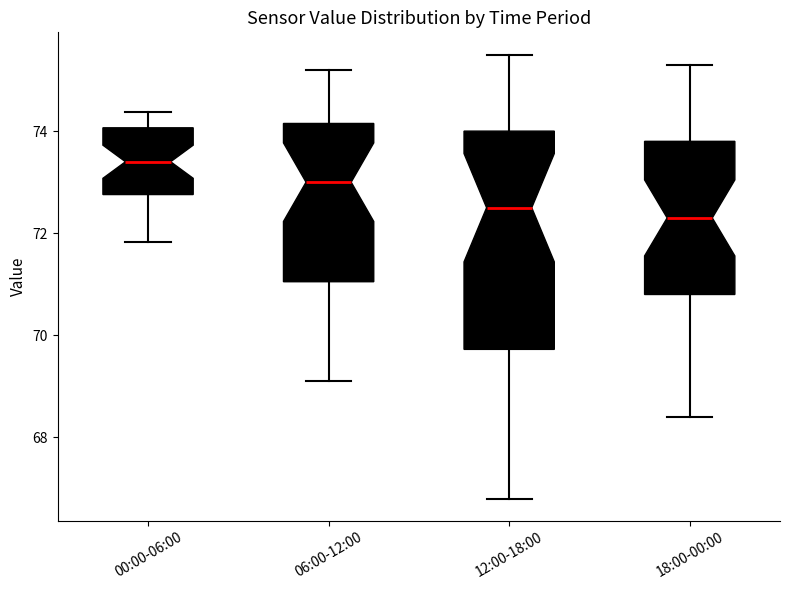

Where is the upper edge of the box for 00:00-06:00 on the y-axis? The values are not printed on the chart, so give them approximately, as read against the axis.

74.0